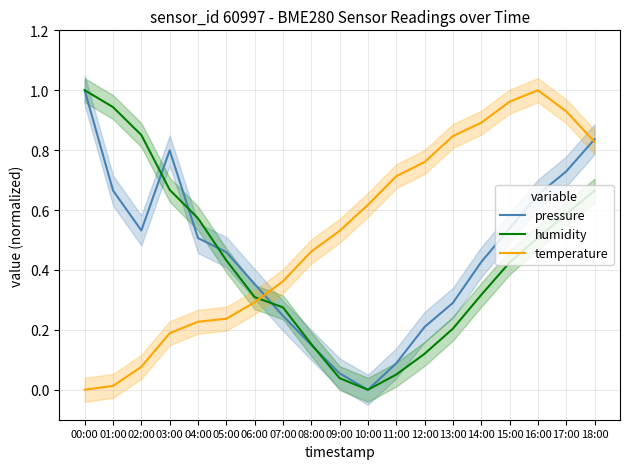

Rank the categories by temperature value from lowest to highest.

00:00, 01:00, 02:00, 03:00, 04:00, 05:00, 06:00, 07:00, 08:00, 09:00, 10:00, 11:00, 12:00, 18:00, 13:00, 14:00, 17:00, 15:00, 16:00